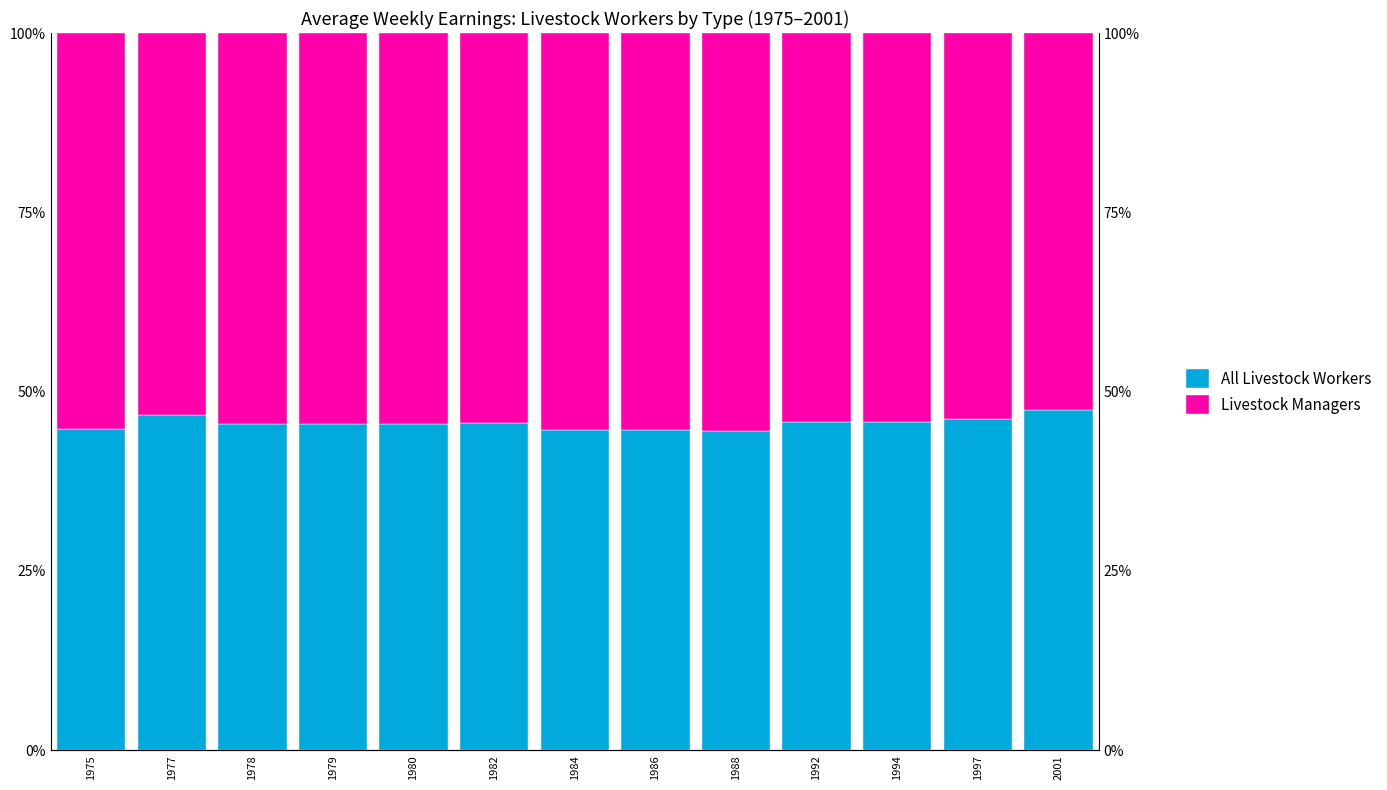

Where does the Livestock Managers series first go above 54?

1975